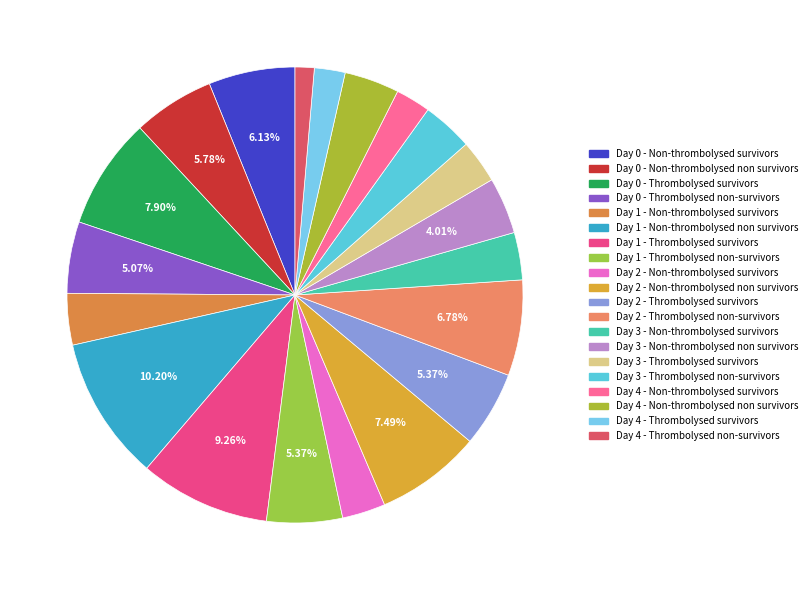

To the nearest percent, what is the difference between the largest and smallest slice percentages?

9%